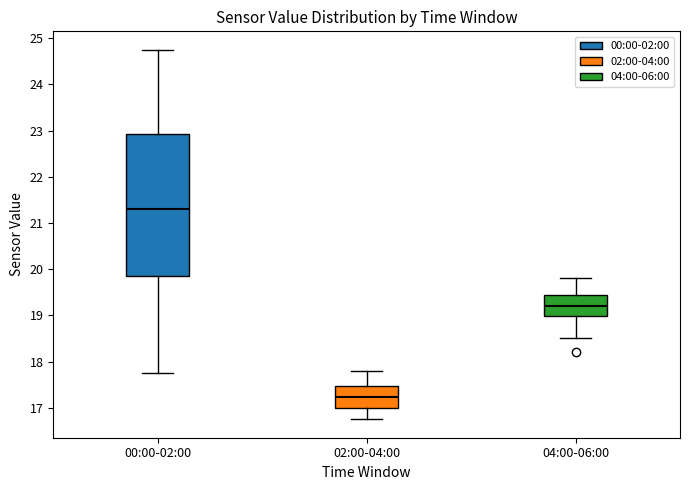

Which box is the tallest, from its lower edge to its upper edge?

00:00-02:00